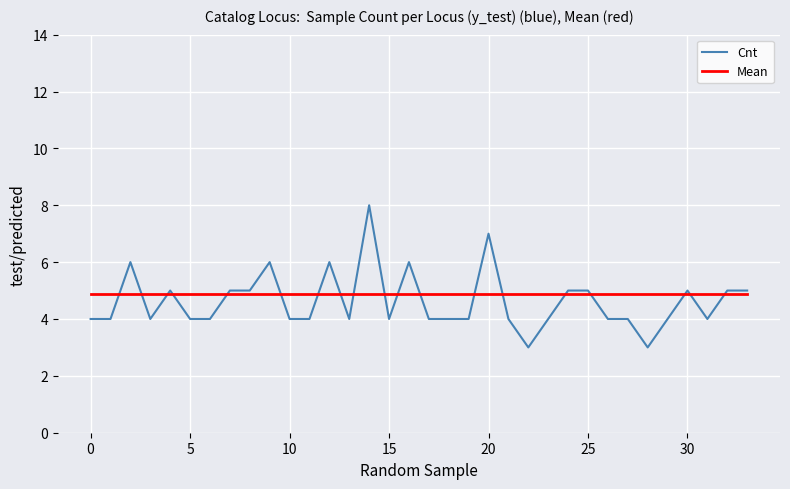

How many lines are shown in the chart?

2